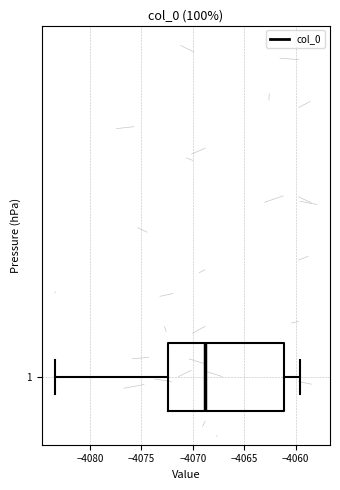

Read this box plot against the x-axis: the position of the median line, the range covered by the box, and the ends of both whiskers. The values are not printed on the chart, so give them approximately, as read against the axis.

median -4069.0, box -4072.5 to -4061.0, whiskers -4083.5 to -4059.5